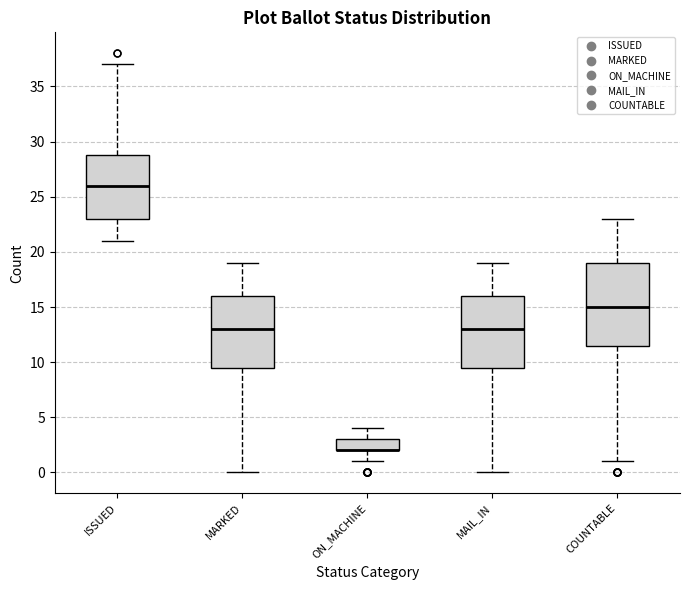

Reading left to right, read every box against the y-axis: the position of its median line, the range the box covers, and the ends of its whiskers. The values are not printed on the chart, so give them approximately, as read against the axis.

ISSUED: median 26.0, box 23.0 to 29.0, whiskers 21.0 to 37.0
MARKED: median 13.0, box 9.5 to 16.0, whiskers 0.0 to 19.0
ON_MACHINE: median 2.0 (drawn on the box's lower edge), box 2.0 to 3.0, whiskers 1.0 to 4.0
MAIL_IN: median 13.0, box 9.5 to 16.0, whiskers 0.0 to 19.0
COUNTABLE: median 15.0, box 11.5 to 19.0, whiskers 1.0 to 23.0